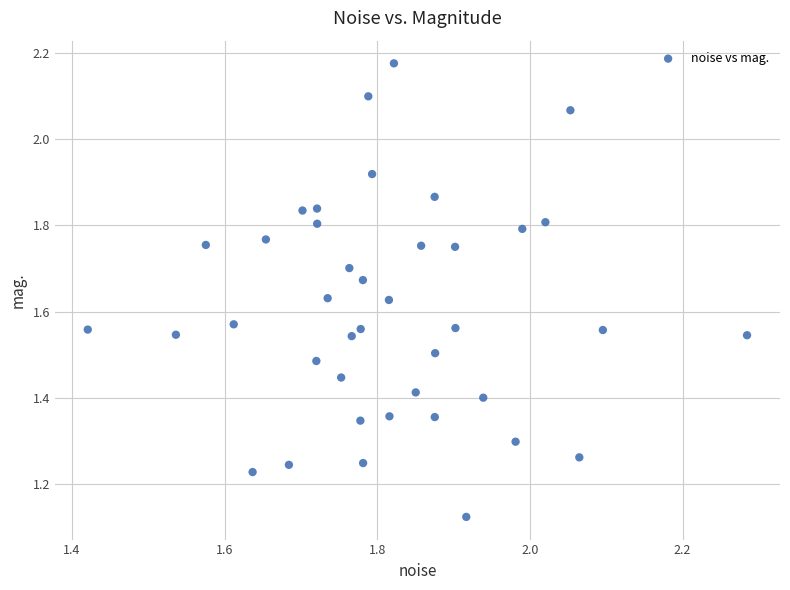

What is the range of X values (max minus min)?

0.9